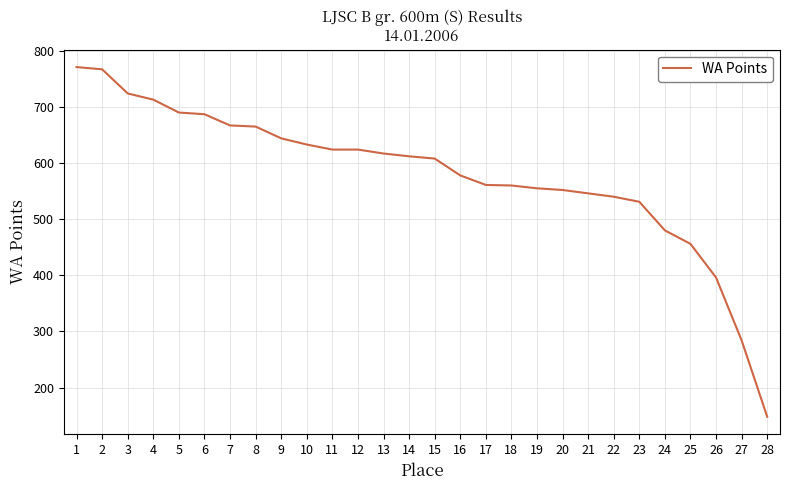

Is it true that the value at 17 is 561?

True